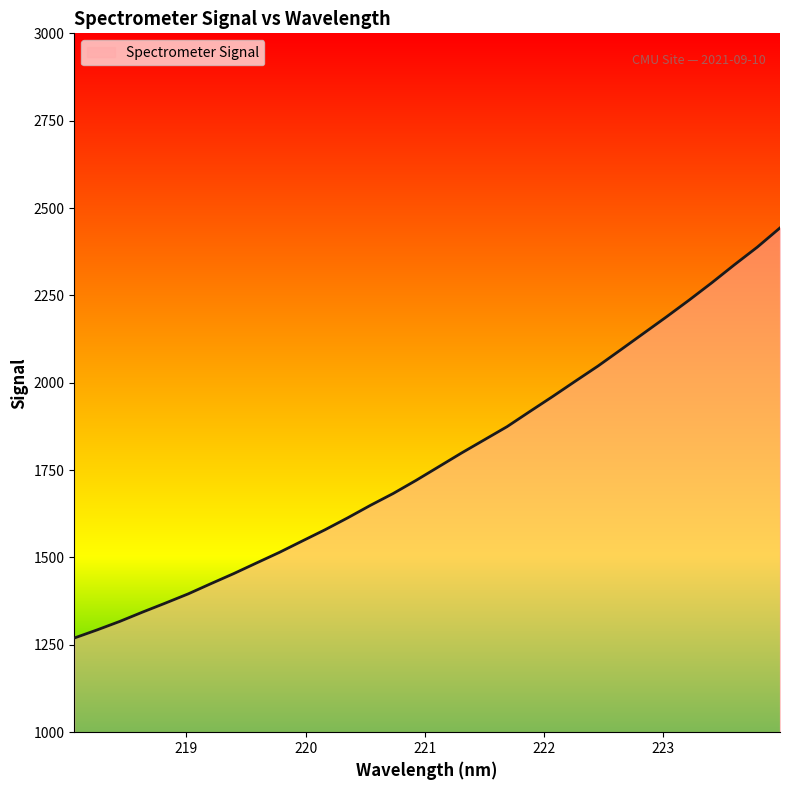

What is the difference between the maximum and minimum values?

1173.7